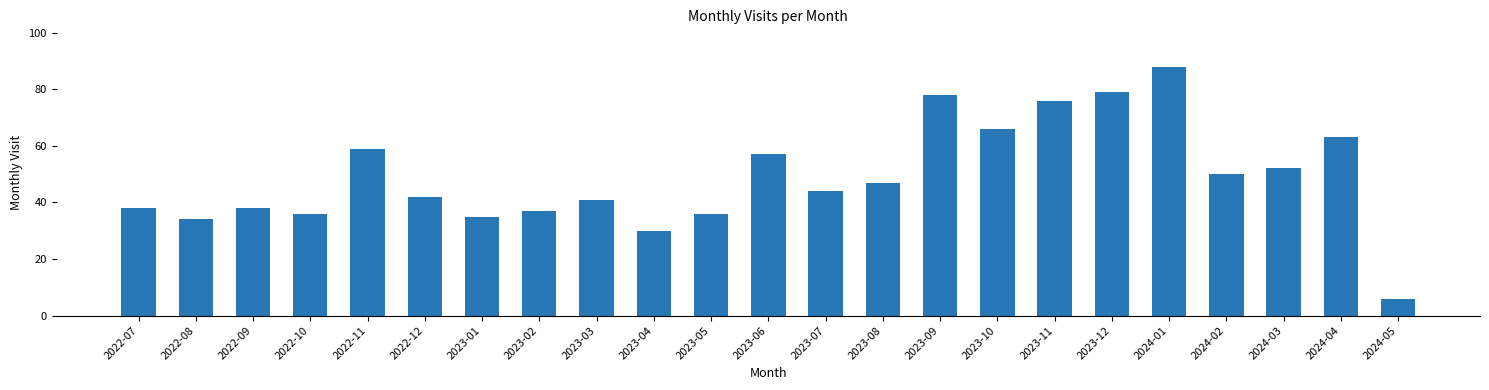

What is the sum of all values?

1132